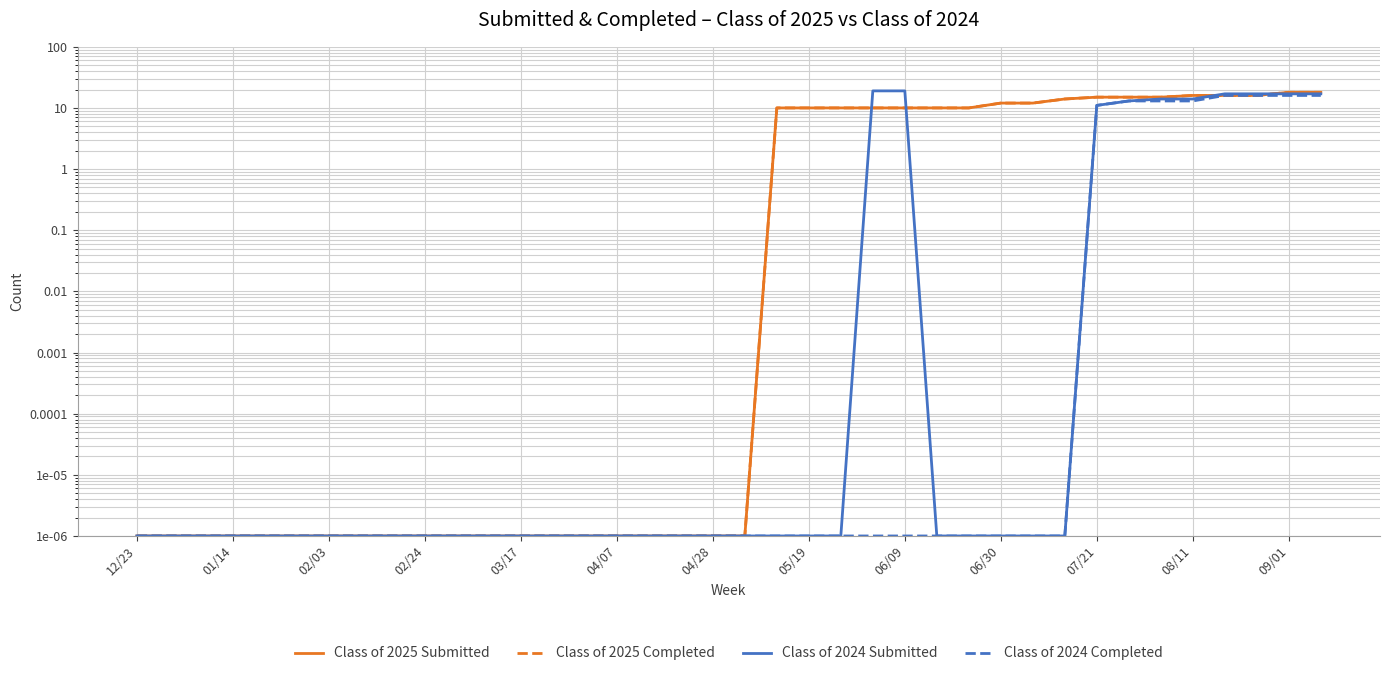

Between 01/14 and 08/11, which series saw the biggest shift?

Class of 2025 Submitted